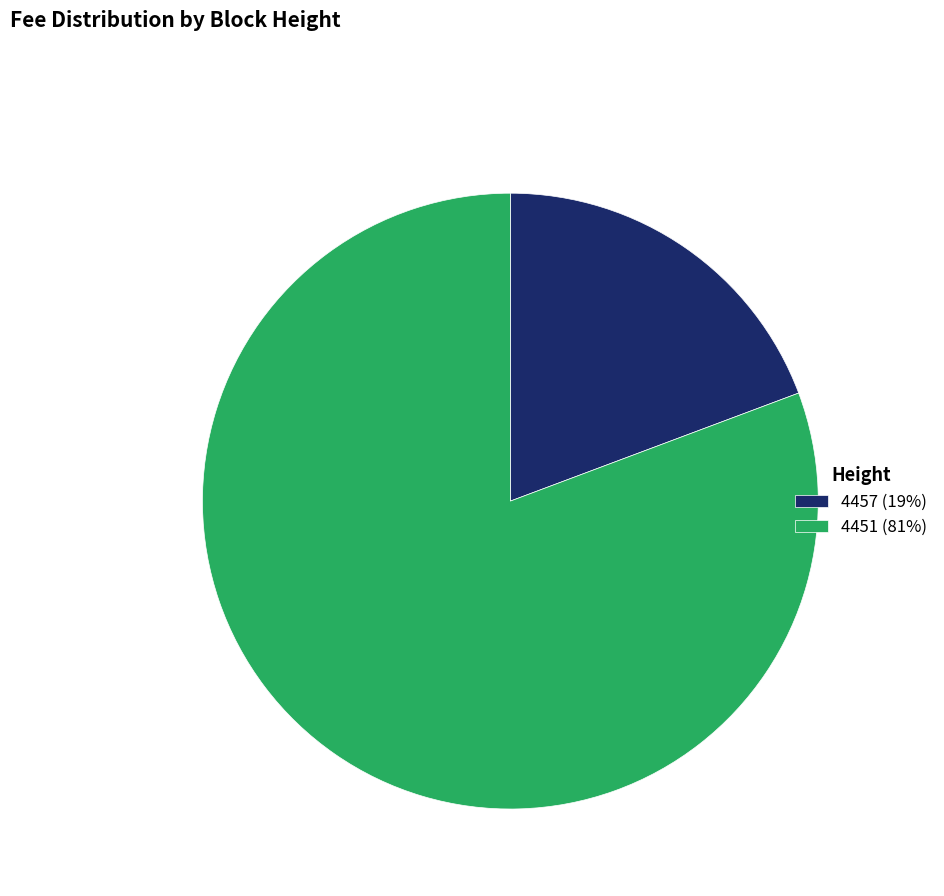

What is the smallest slice in the pie chart?

4457